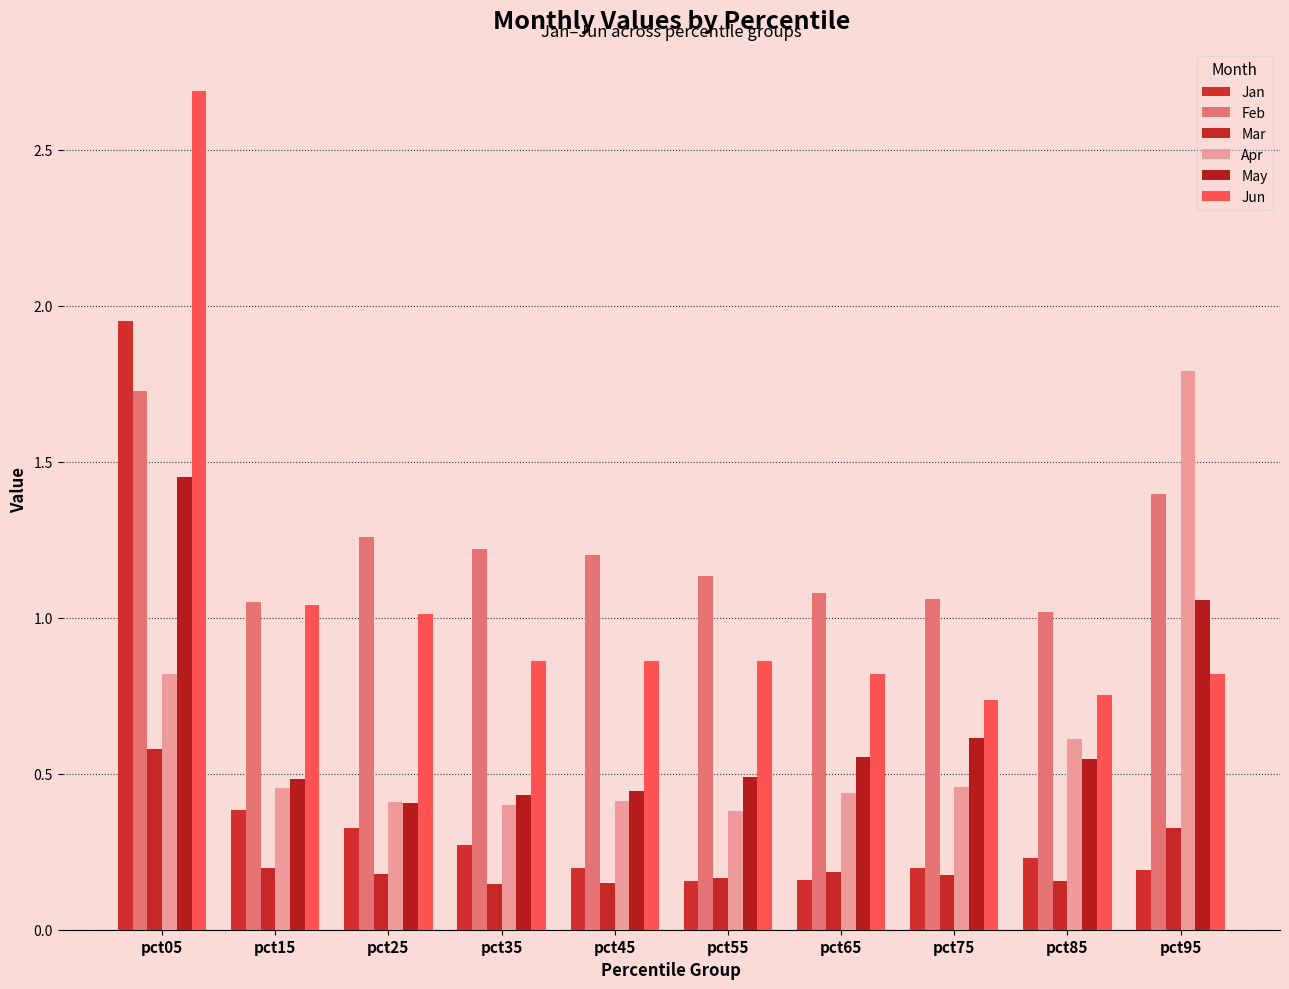

Does the chart contain stacked bars?

No